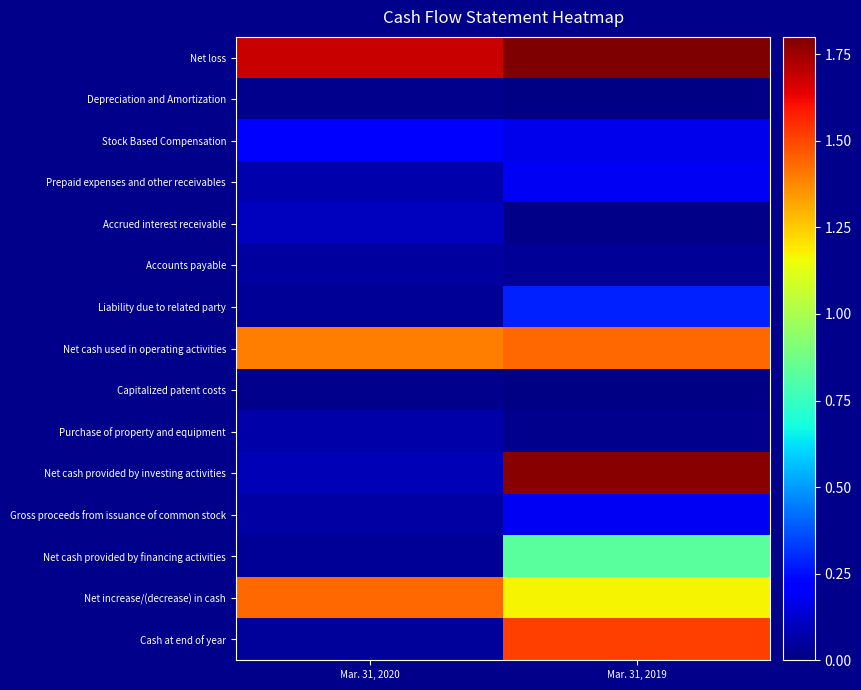

What is the spread (max minus min) of values at Mar. 31, 2020?

1.7